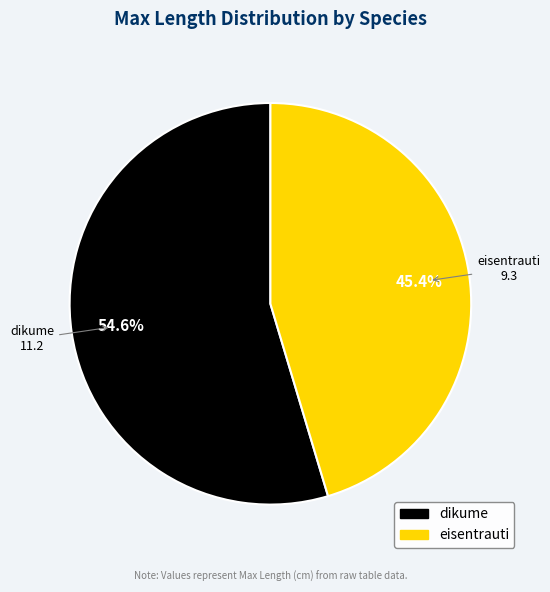

To the nearest percent, what is the difference between the largest and smallest slice percentages?

9%